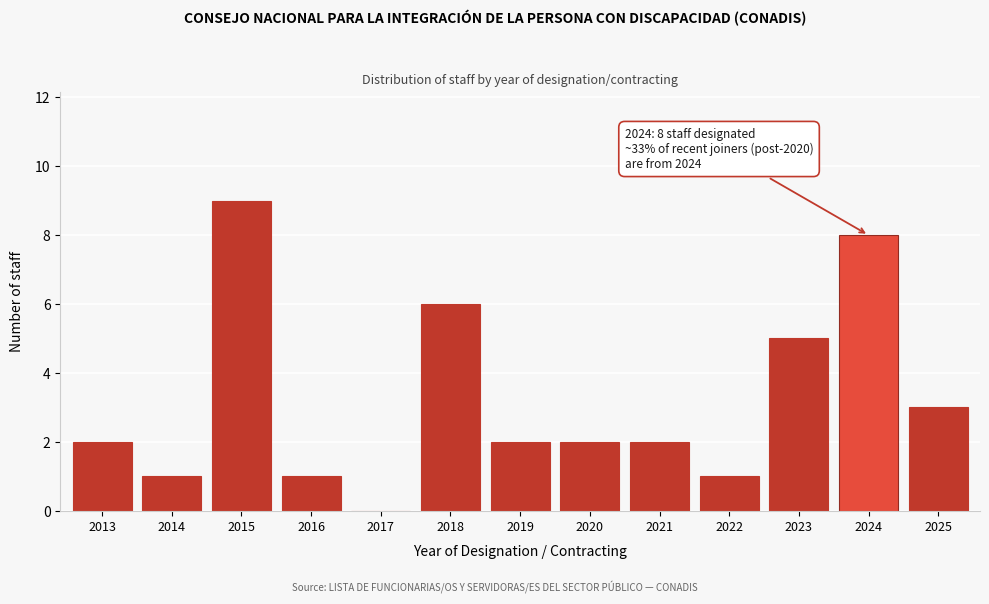

Reading left to right, list all the values displayed in this chart.

2013=2	2014=1	2015=9	2016=1	2017=0	2018=6	2019=2	2020=2	2021=2	2022=1	2023=5	2024=8	2025=3